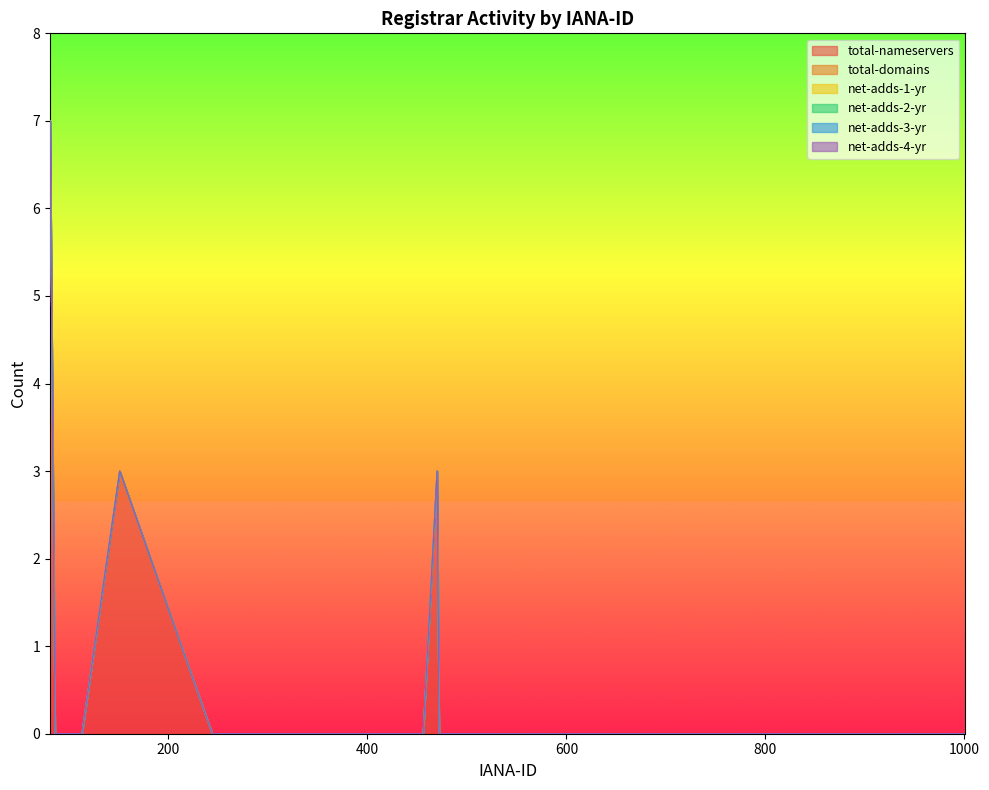

At 456, list the series in order from largest to smallest.

total-nameservers, total-domains, net-adds-1-yr, net-adds-2-yr, net-adds-3-yr, net-adds-4-yr